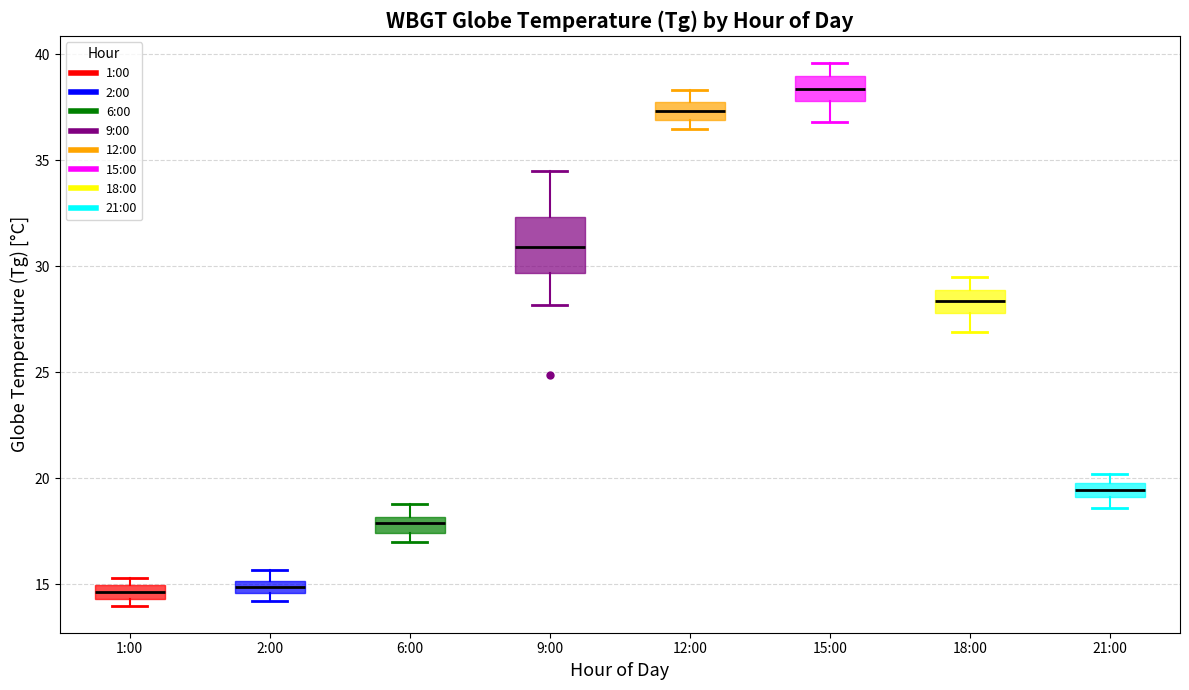

Comparing the boxes themselves (not the whiskers), which one is the tallest?

9:00